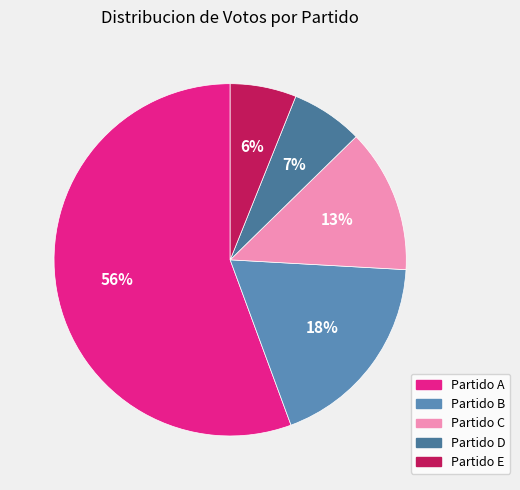

Combined, what portion of the pie is Partido C and Partido D?

19.8%